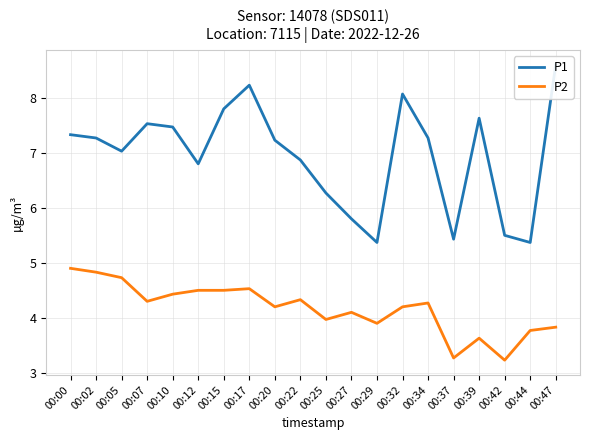

Is it true that P1 equals 7.2 at 00:20?

True